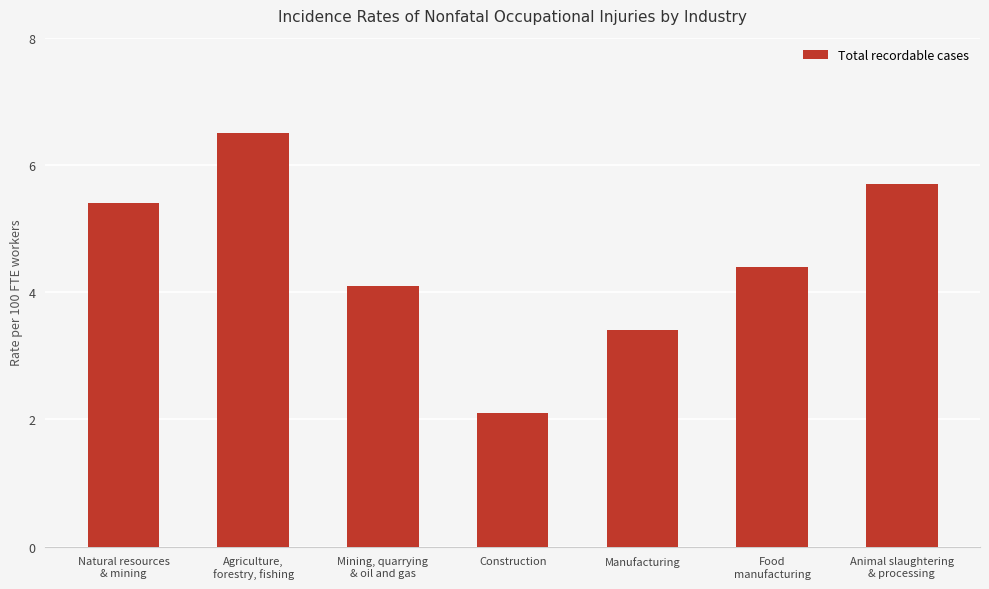

What is the difference between the values at Animal slaughtering
& processing and Construction?

3.6